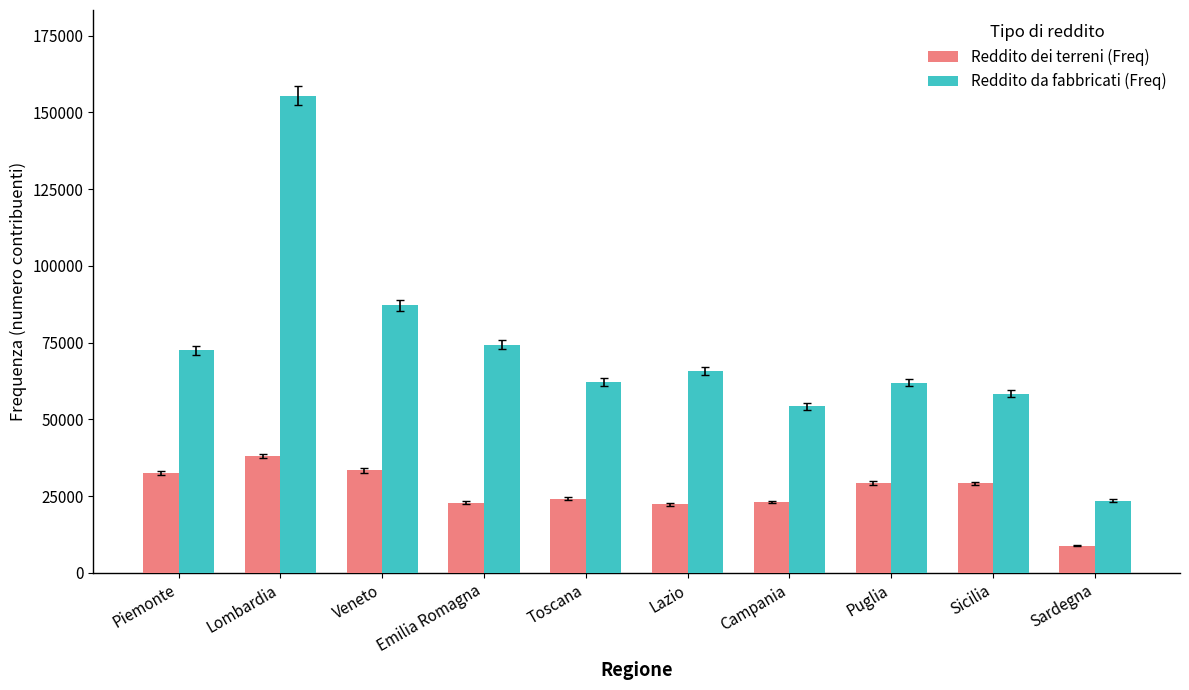

What is the difference between the Reddito dei terreni (Freq) values at Sicilia and Lombardia?

8871